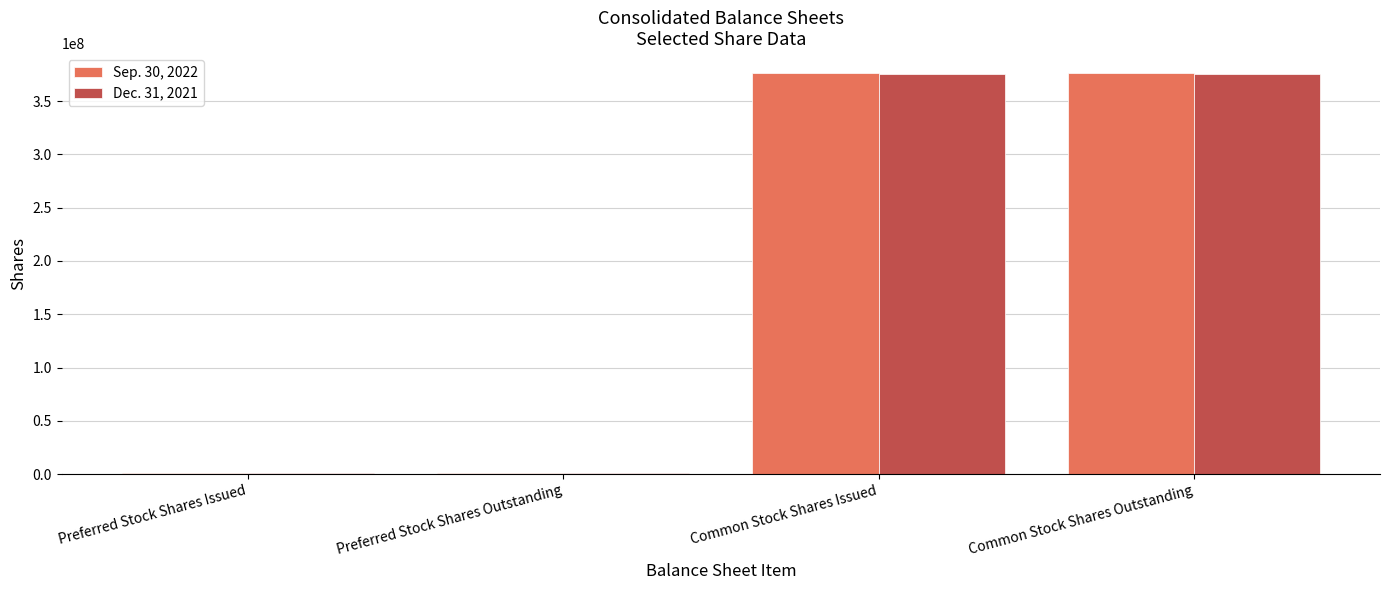

The value of Sep. 30, 2022 at Common Stock Shares Issued is 131471341. True or false?

False